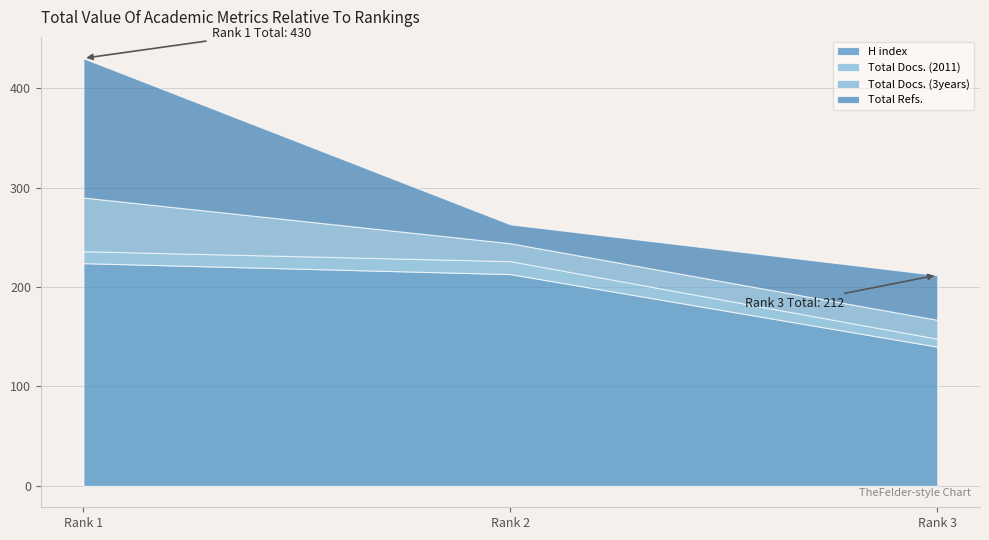

List the labels in order of H index value, smallest first.

Rank 3, Rank 2, Rank 1